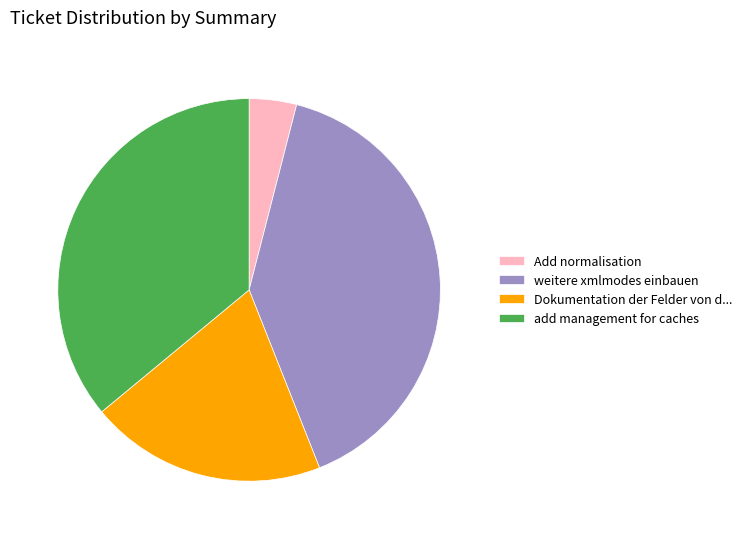

Is it true that add management for caches is 44% of the pie?

False